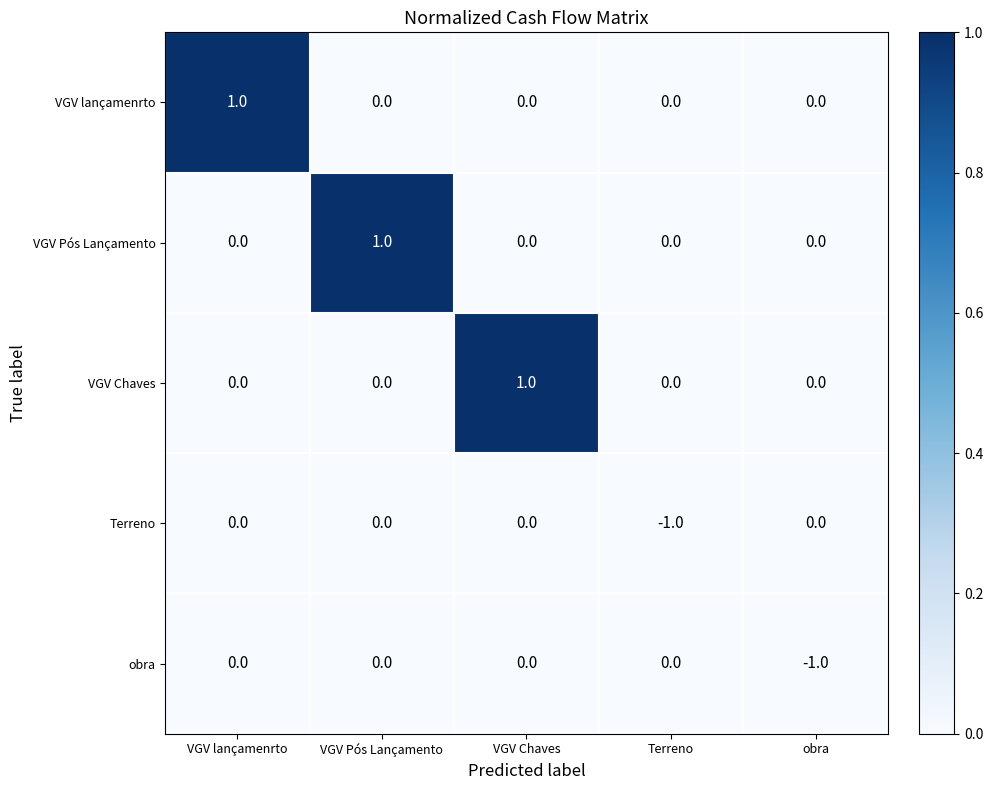

How many VGV lançamenrto values are between 0 and 1?

5